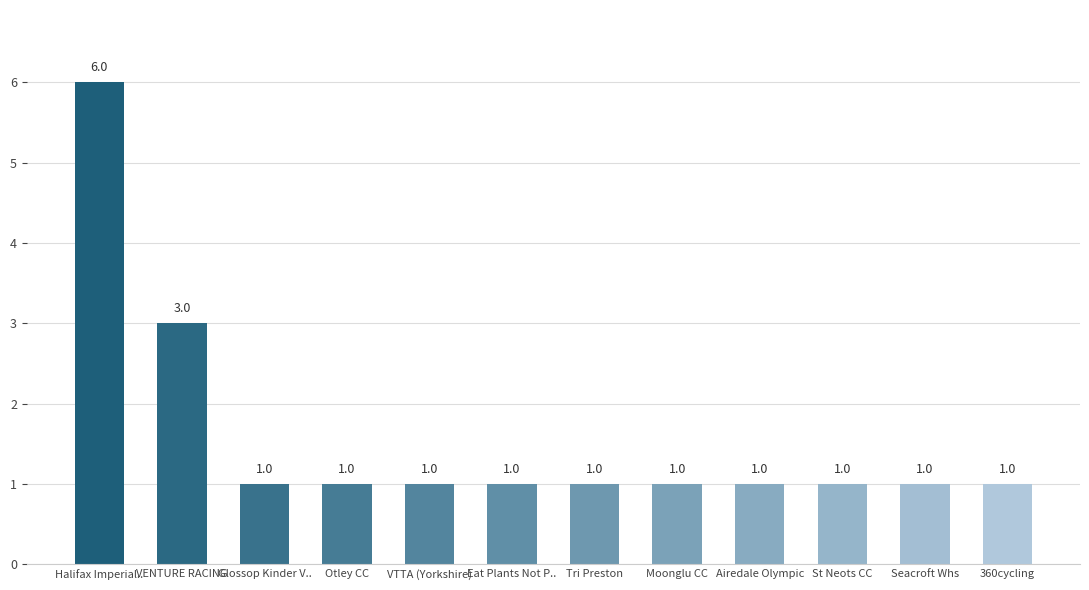

What is the sum of the values at Airedale Olympic and St Neots CC?

2